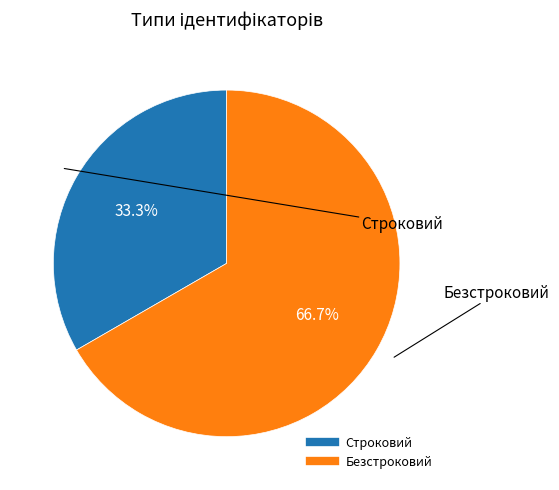

What percentage is NOT represented by Безстроковий?

33.3%